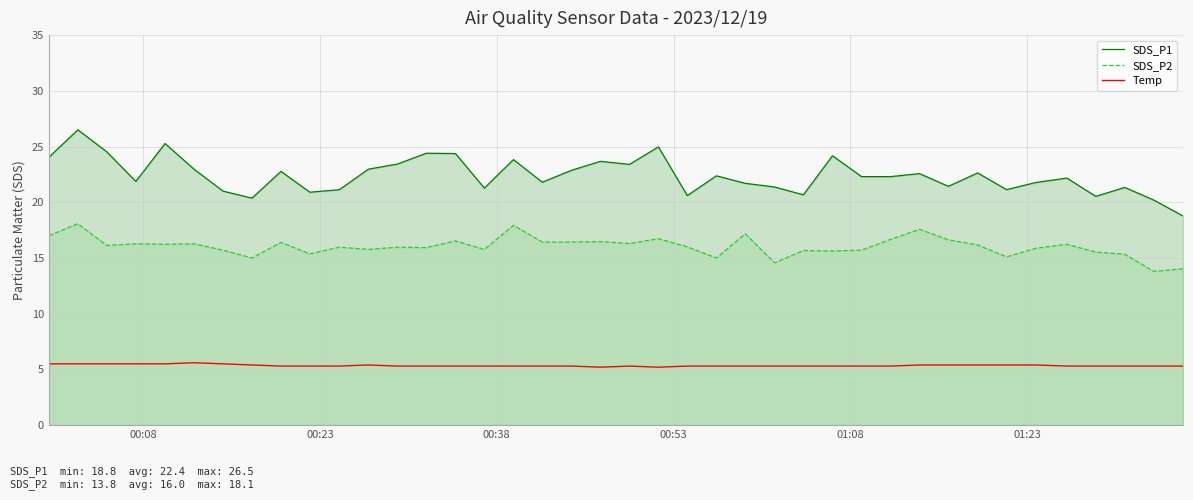

List the series in order of their overall mean, highest first.

SDS_P1, SDS_P2, Temp